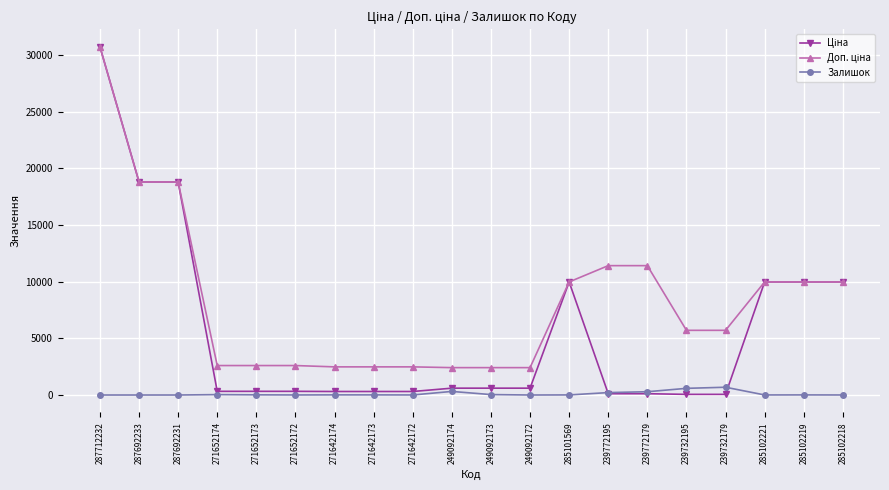

At how many categories does at least one series exceed 6730?

9